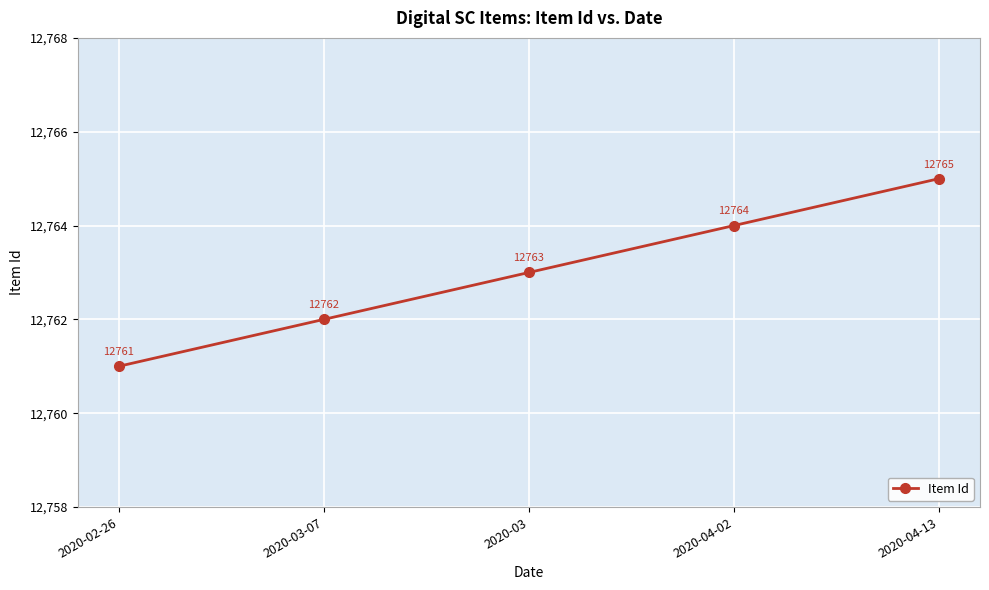

Read the value at 2020-03-07.

12762